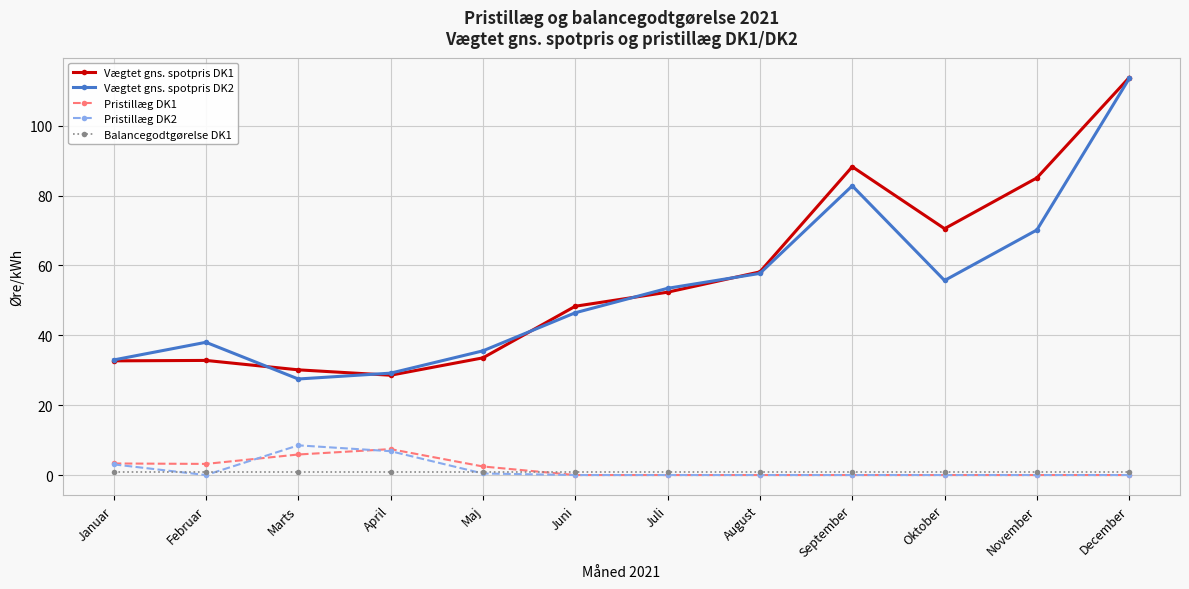

What is the maximum value for Pristillæg DK2?

8.5